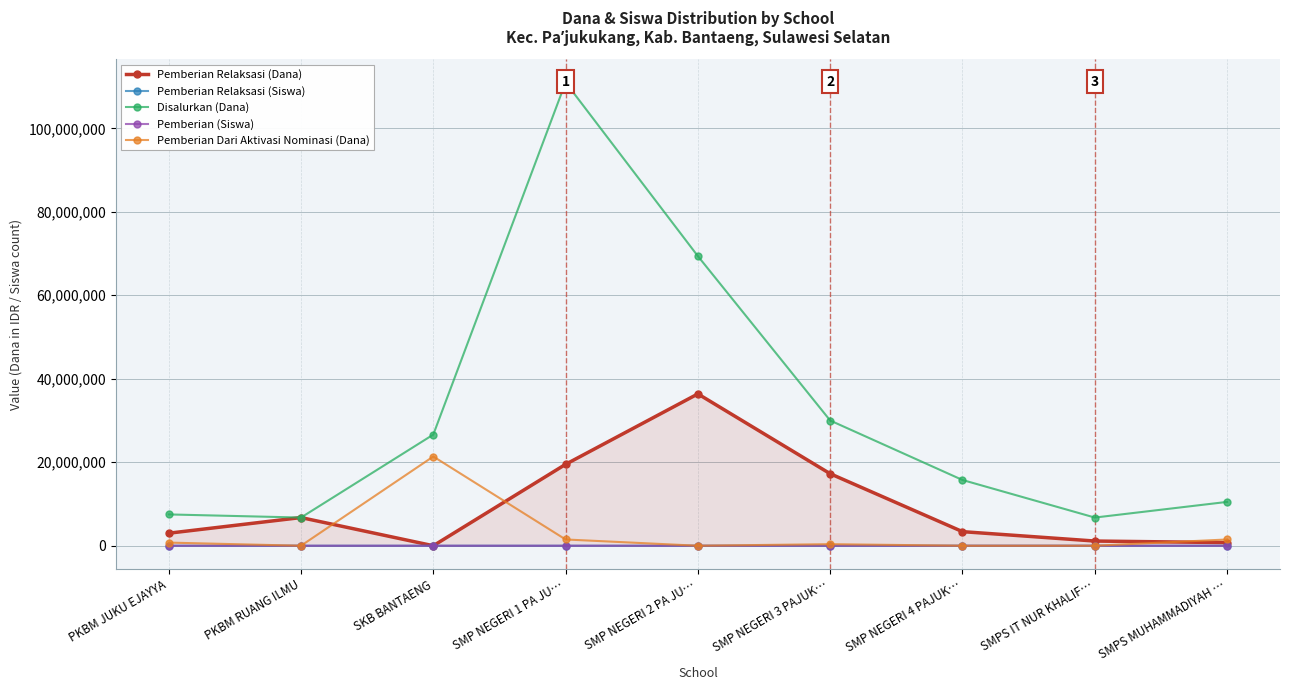

True or false: Pemberian (Siswa) and Pemberian Relaksasi (Dana) cross at least once.

True